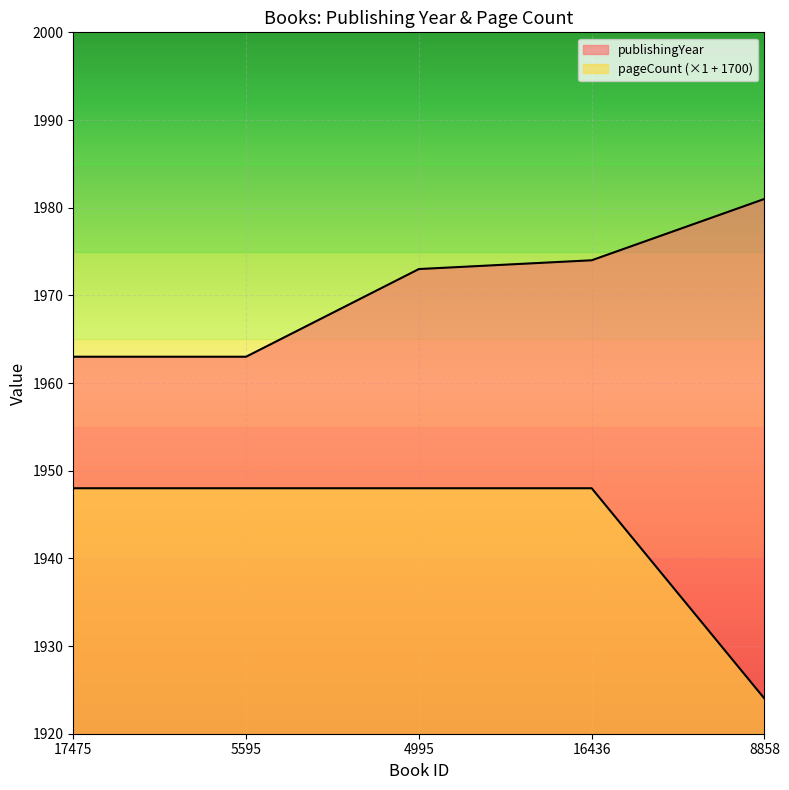

The value of publishingYear at 4995 is 1973. True or false?

True